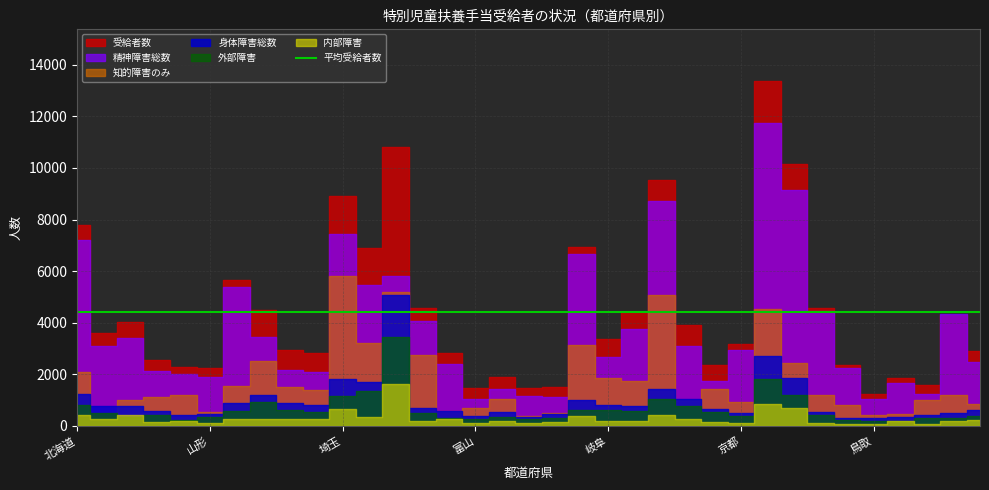

Is it true that 知的障害のみ equals 1189 at 秋田?

True